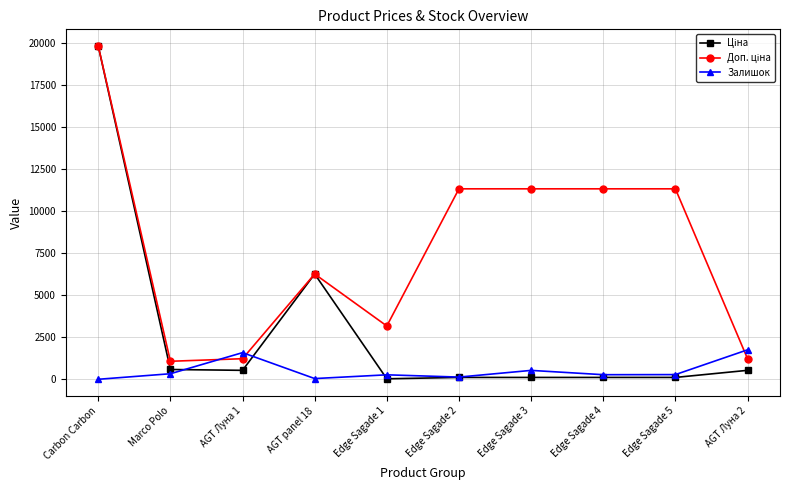

What is the spread (max minus min) of values at AGT Луна 2?

1220.6